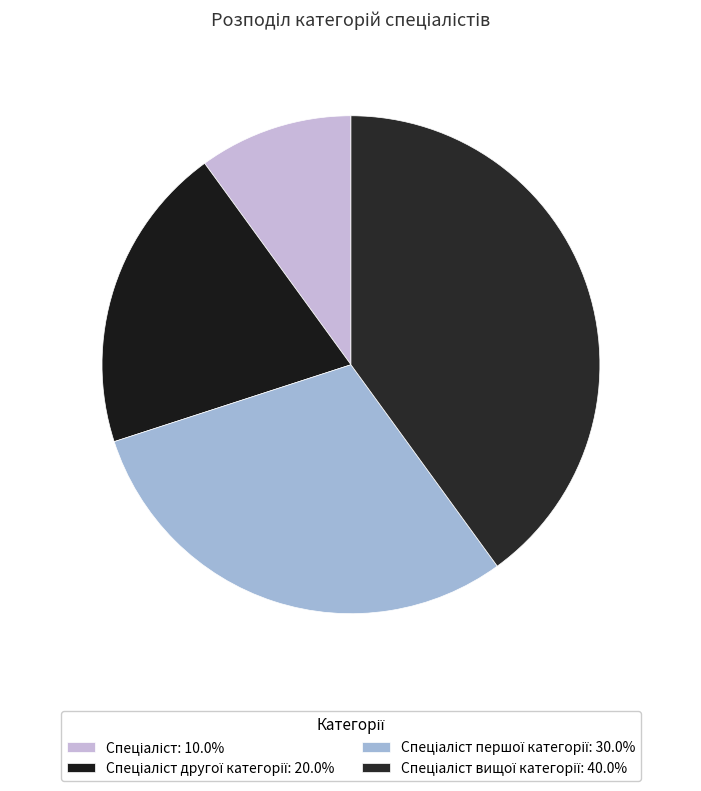

How many segments does this pie chart have?

4